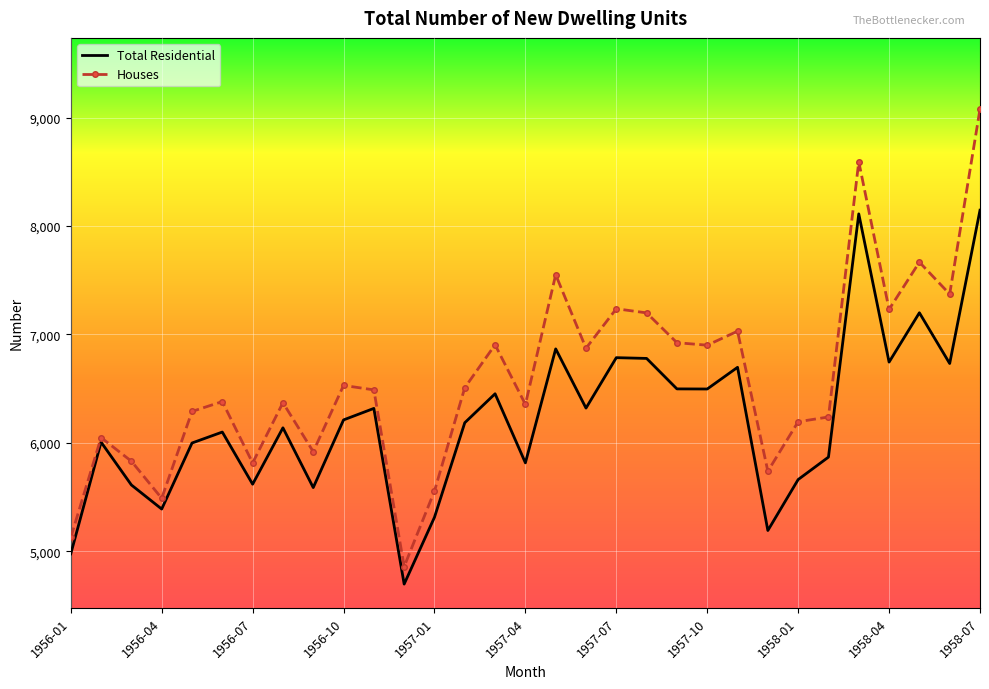

Rank the series by their average value, from lowest to highest.

Total Residential, Houses